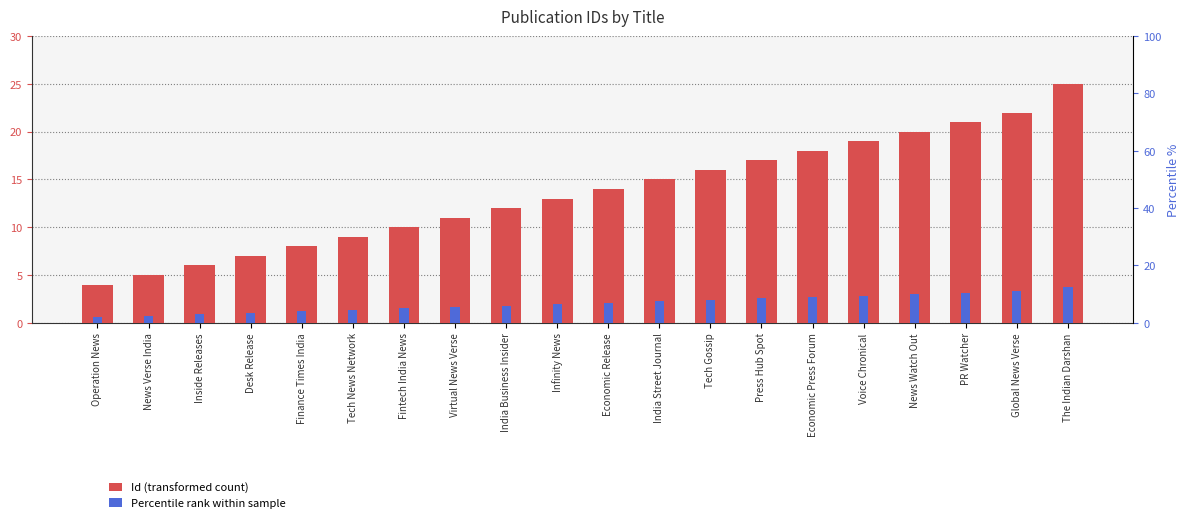

What is the total value across all series at Tech Gossip?

18.4